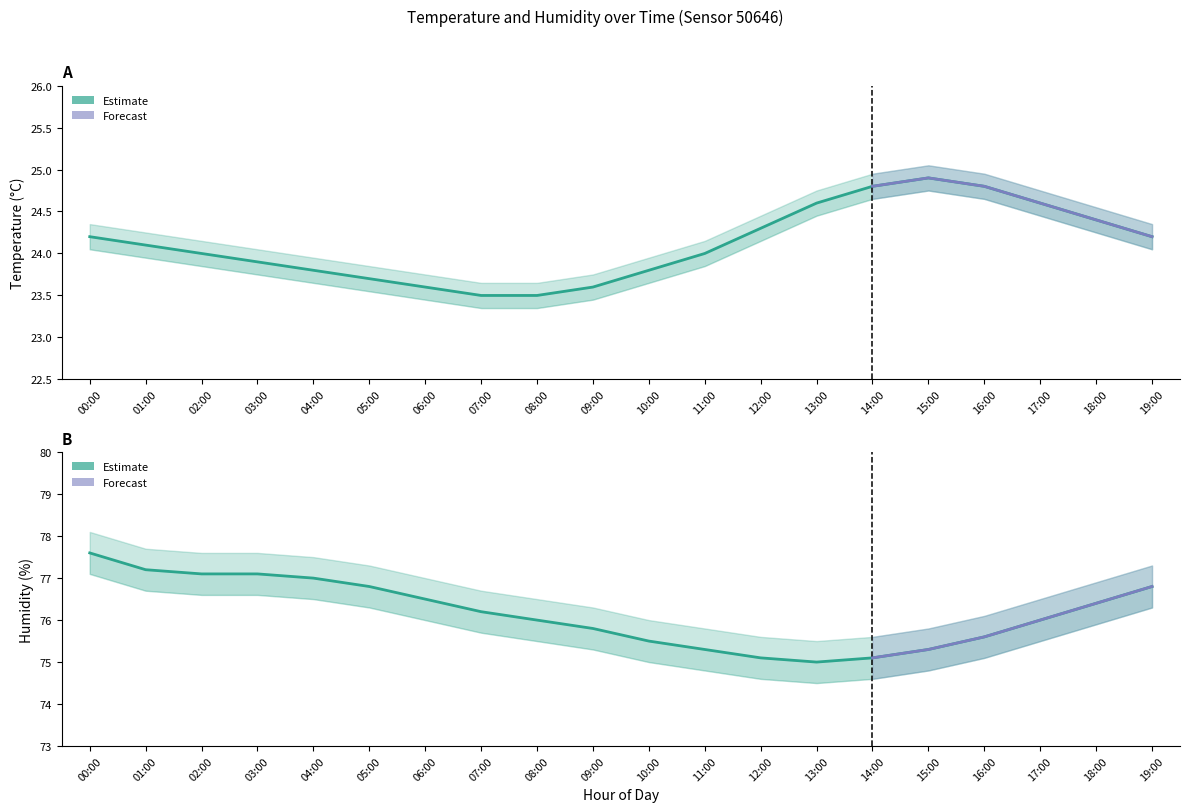

Which series changed the most between 11:00 and 13:00?

temperature